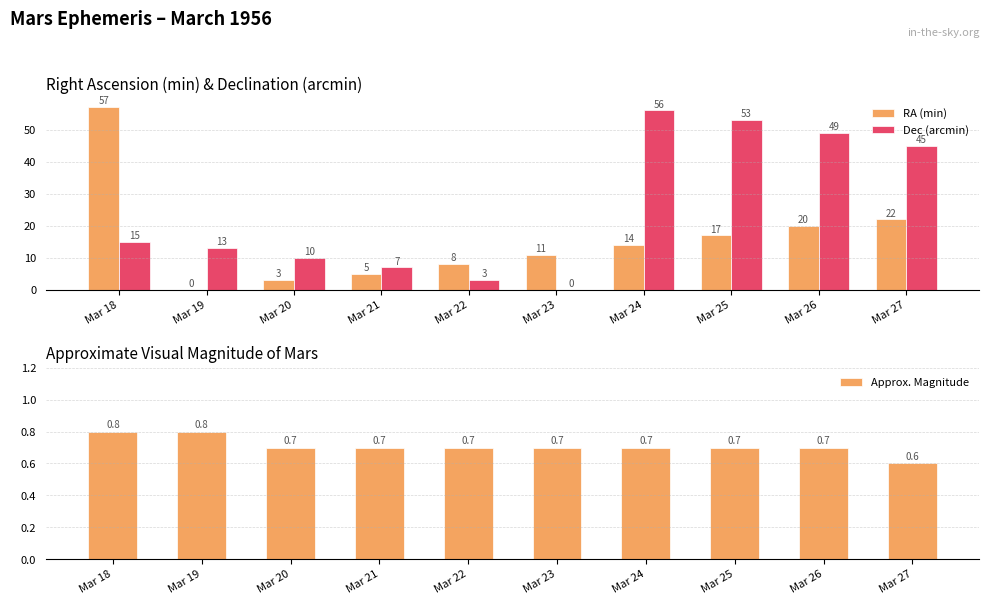

The value of Dec (arcmin) at Mar 25 is 53.0. True or false?

True